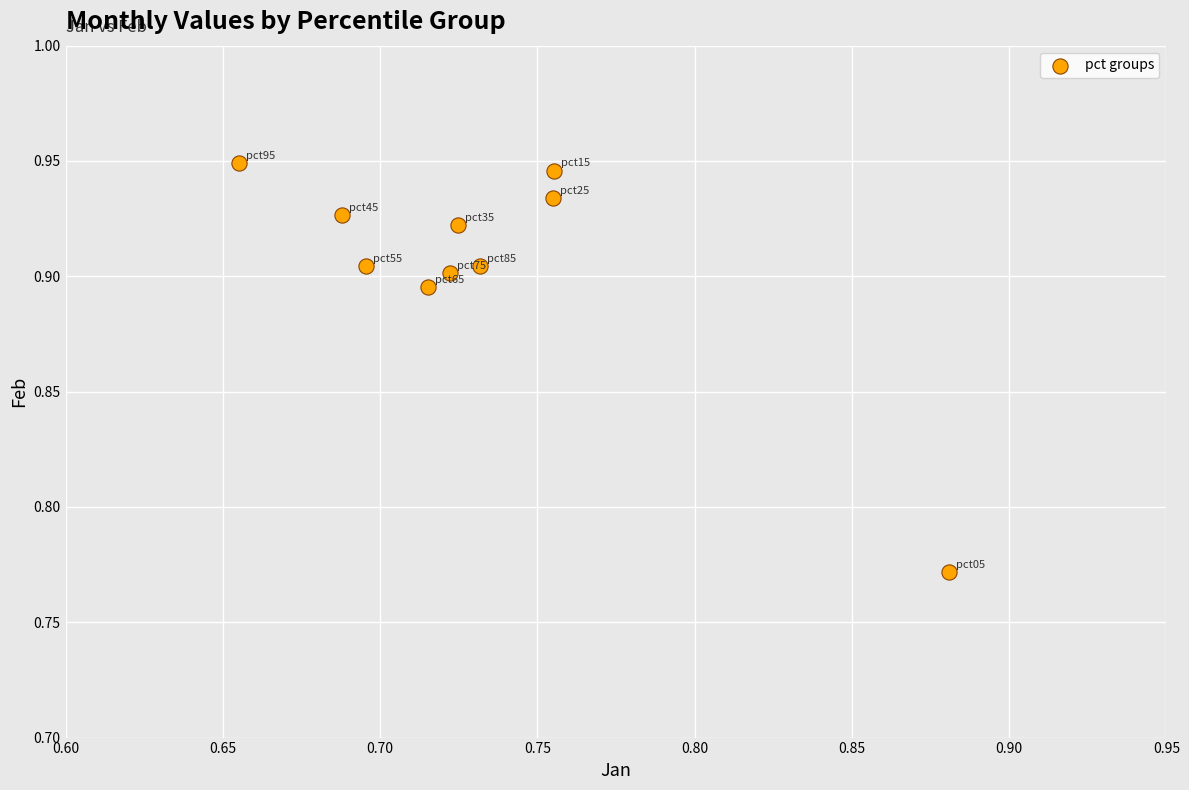

What is the average X value?

0.7